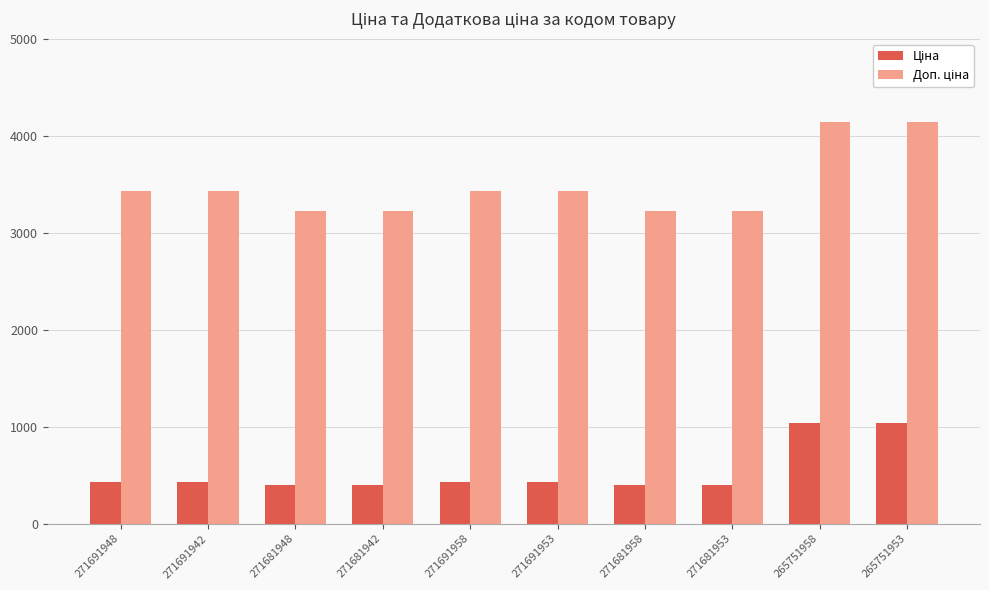

How many categories are shown in the chart?

10